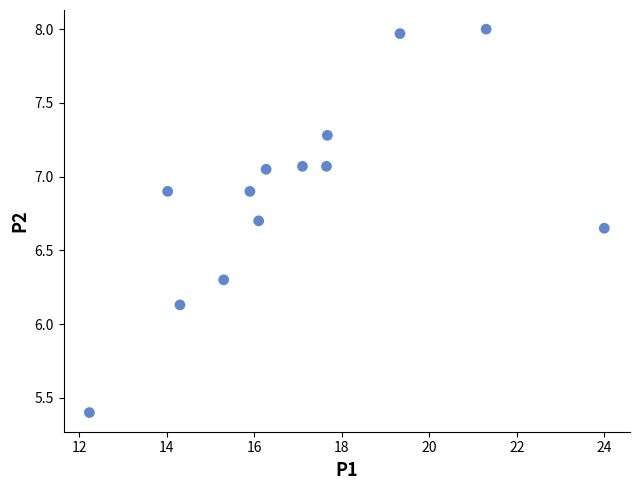

What is the range of Y values (max minus min)?

2.6